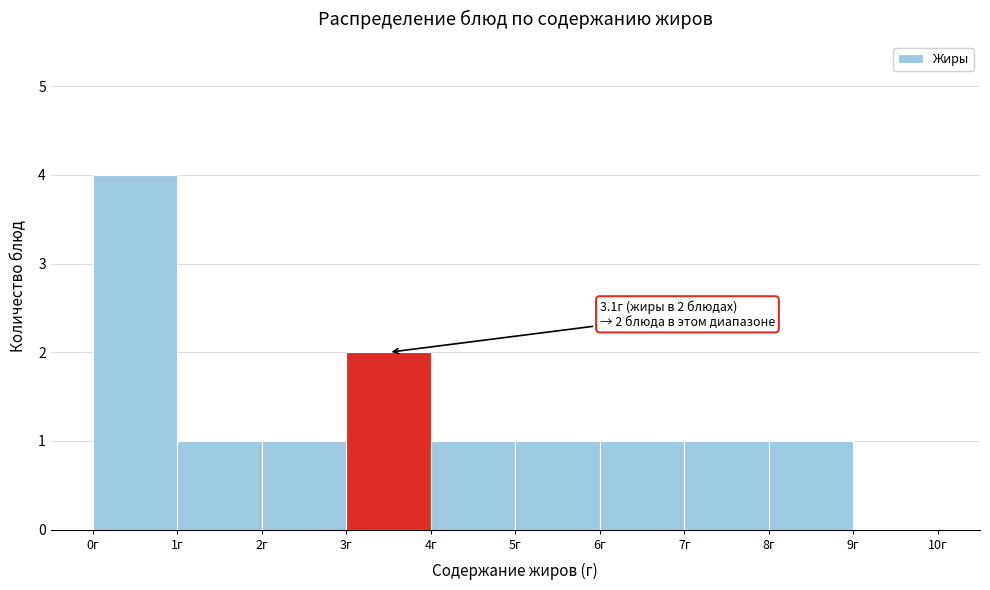

Which range on the x-axis has the tallest bar?

0 to 1